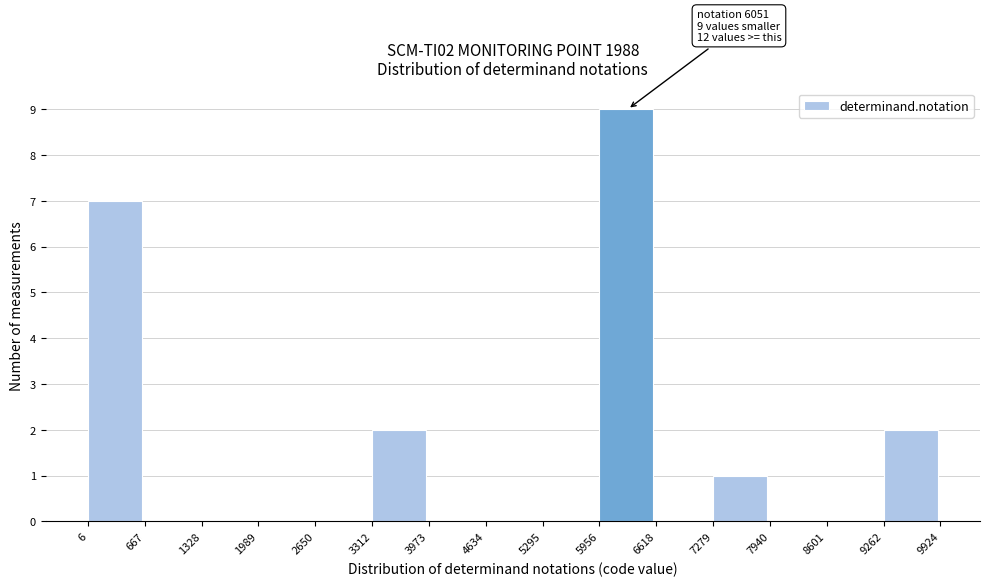

Over which range of the x-axis is the bar tallest?

5956 to 6618